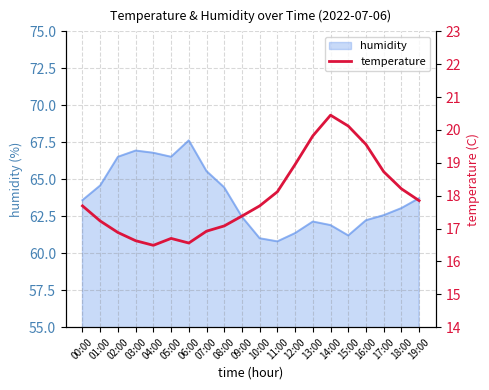

What is the lowest value of the humidity series?

60.8